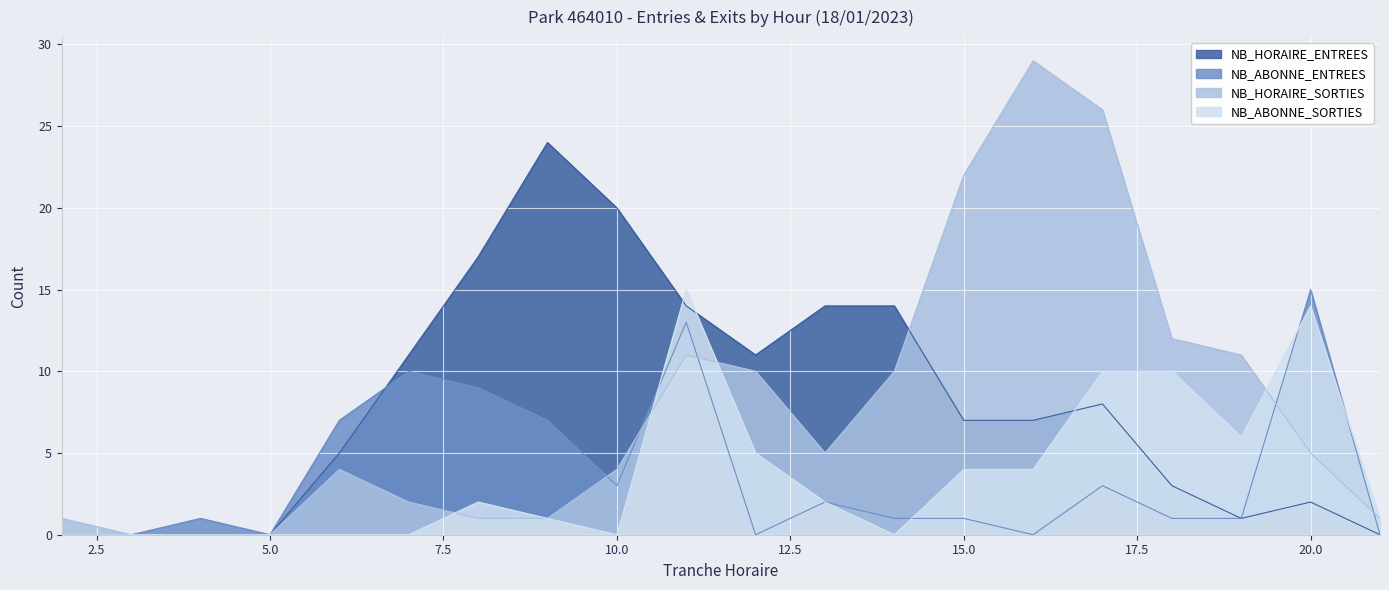

True or false: NB_HORAIRE_SORTIES has more than 2 points higher than both neighbors.

True